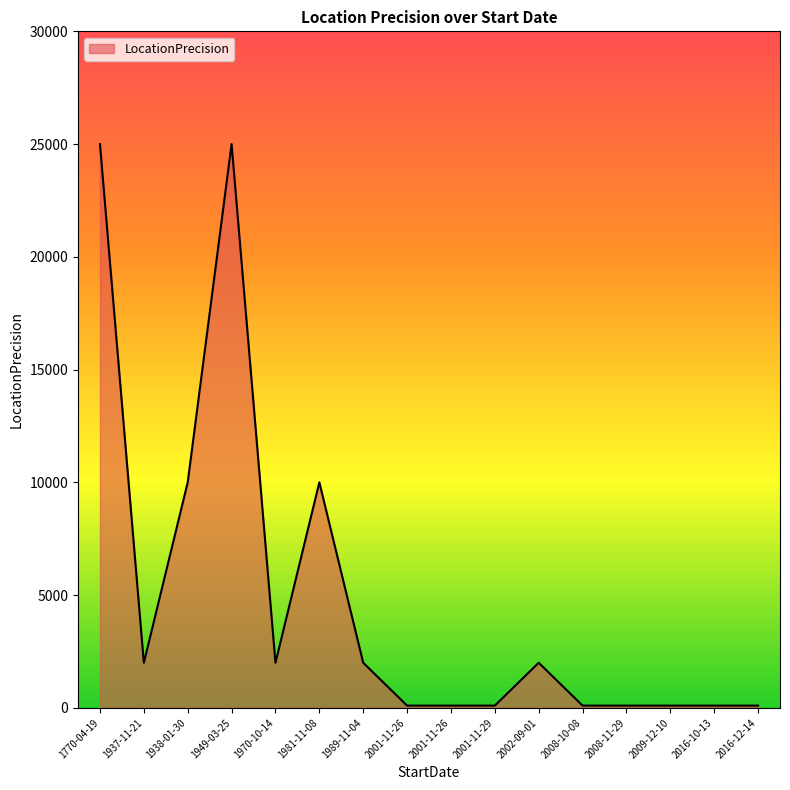

At which category does the chart reach its minimum across all series?

2001-11-26